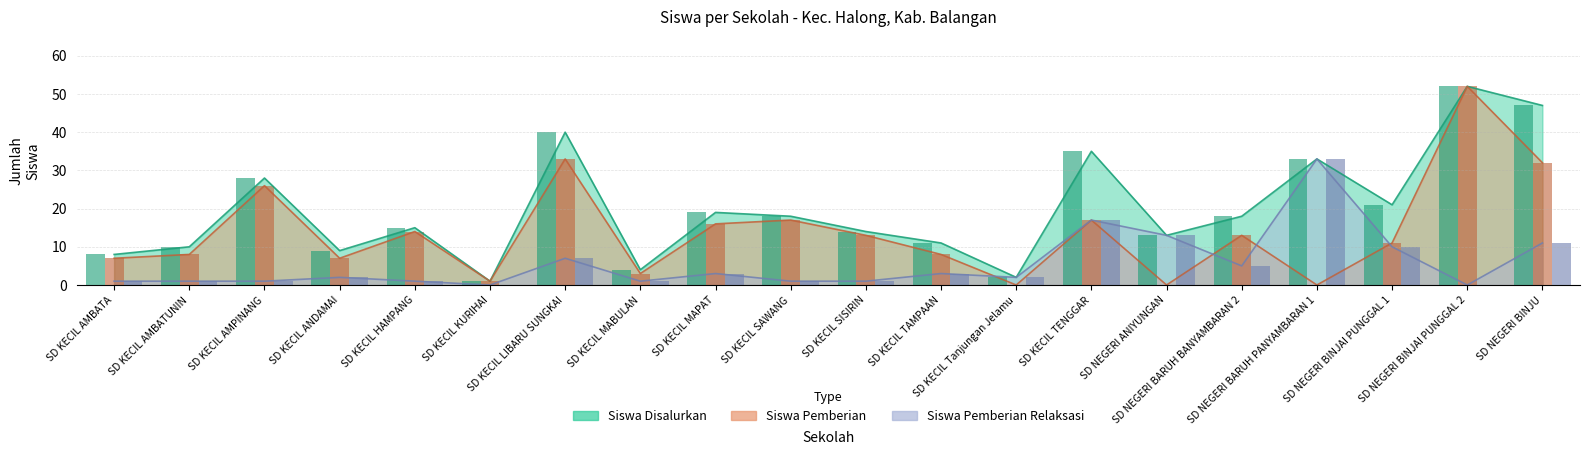

What are all the series names shown in the legend?

Siswa Disalurkan, Siswa Pemberian, Siswa Pemberian Relaksasi